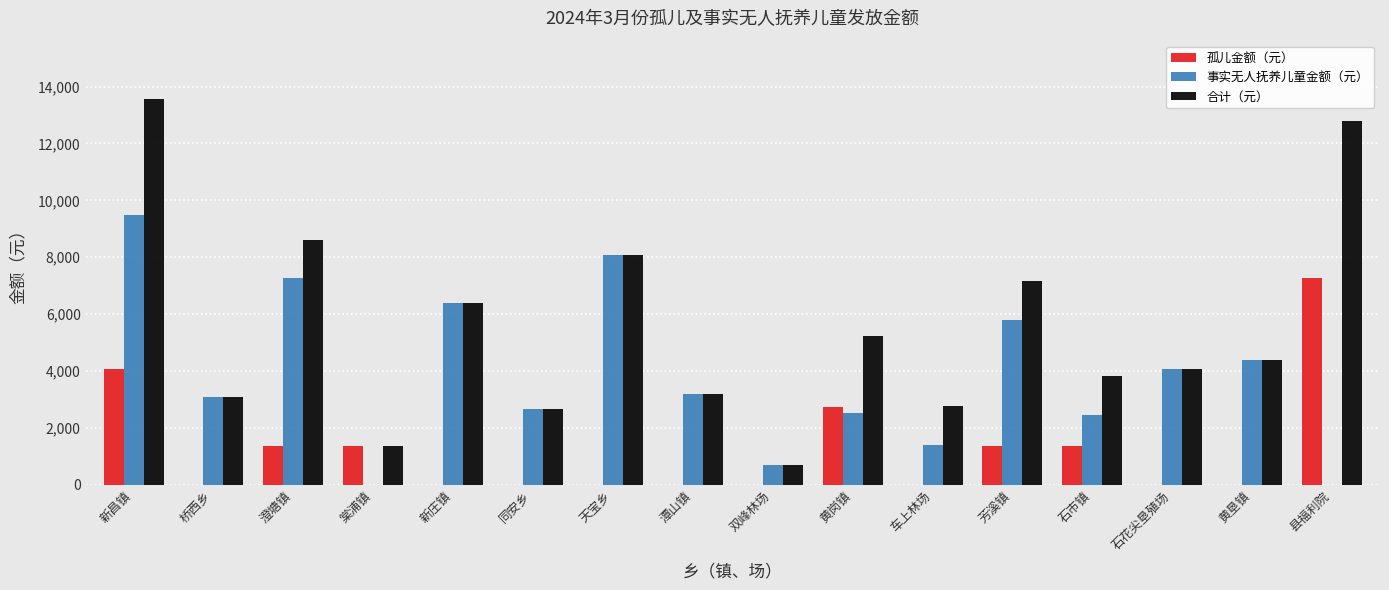

How many distinct data groups are displayed?

3